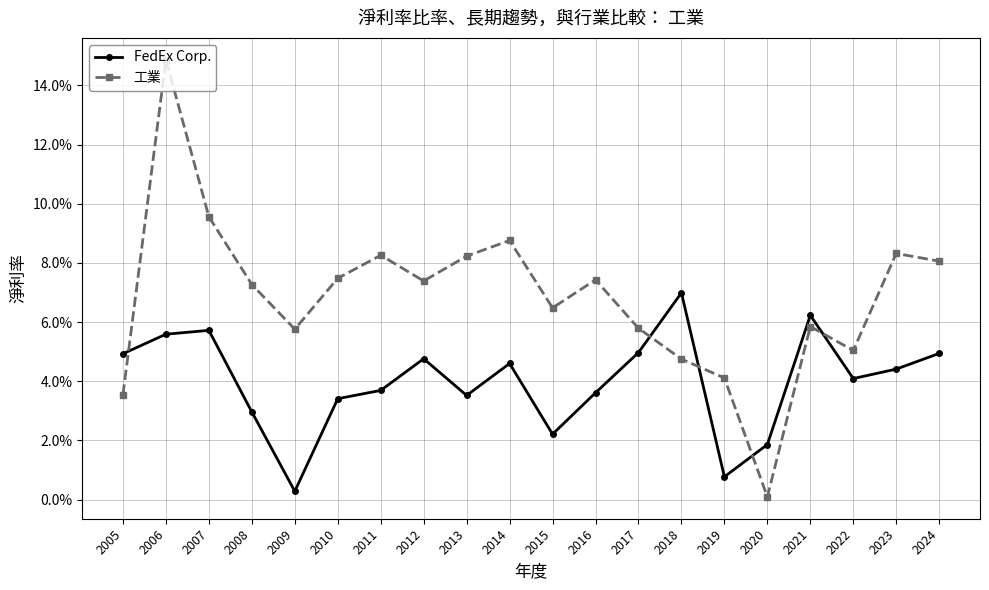

Is this an area chart (filled region under the line)?

No